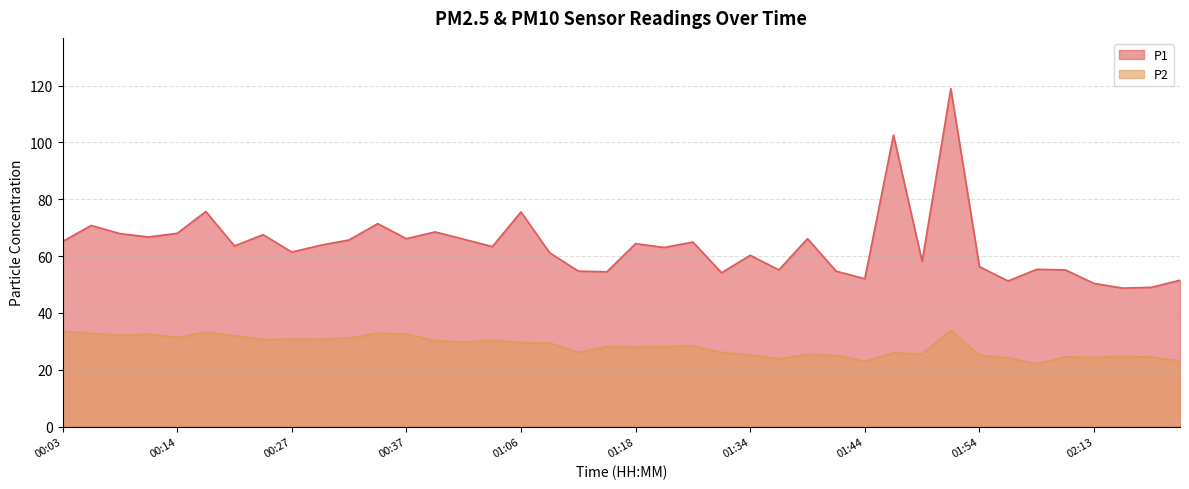

True or false: P2 and P1 intersect in this chart.

False